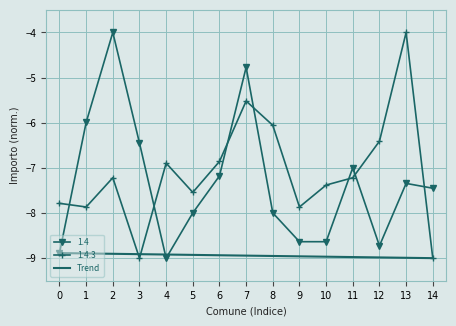

What is the smallest value displayed?

-9.0